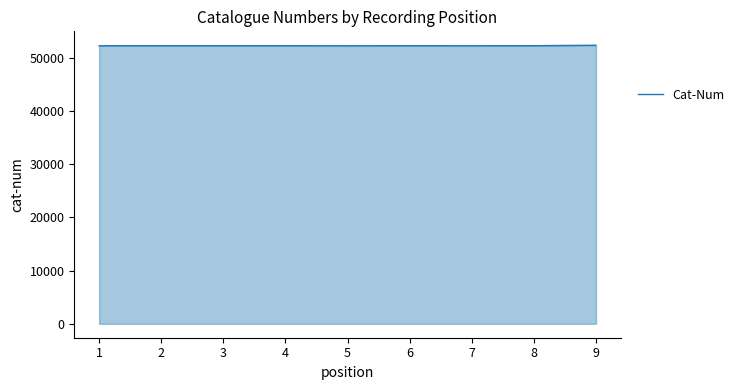

Approximately how many times larger is the value at 8 compared to 3?

1.0